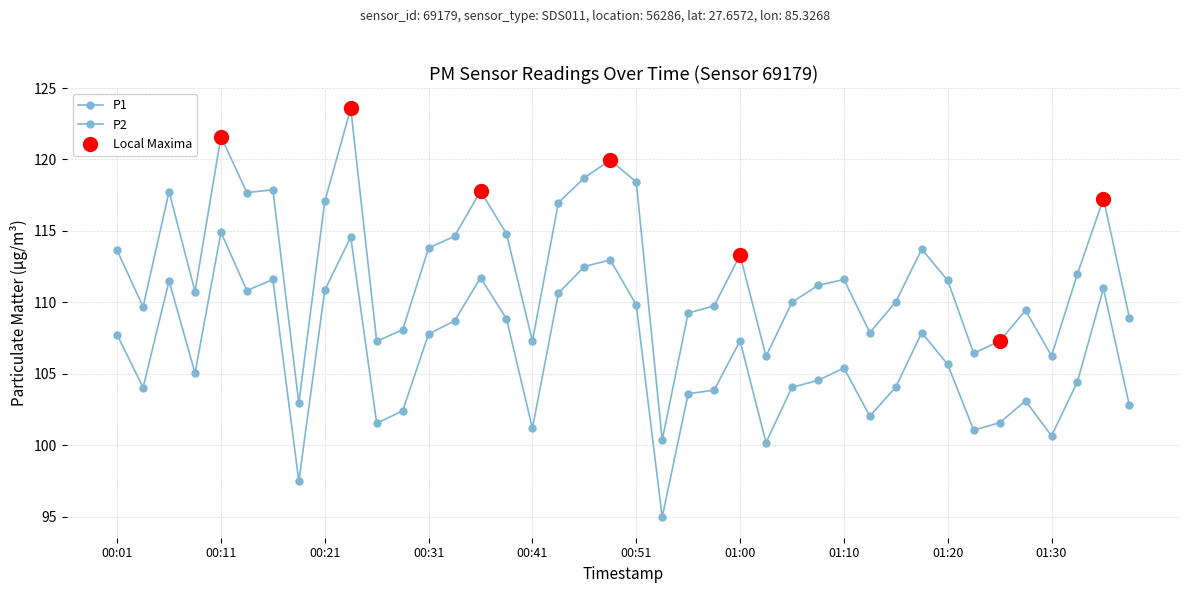

How many lines are shown in the chart?

2